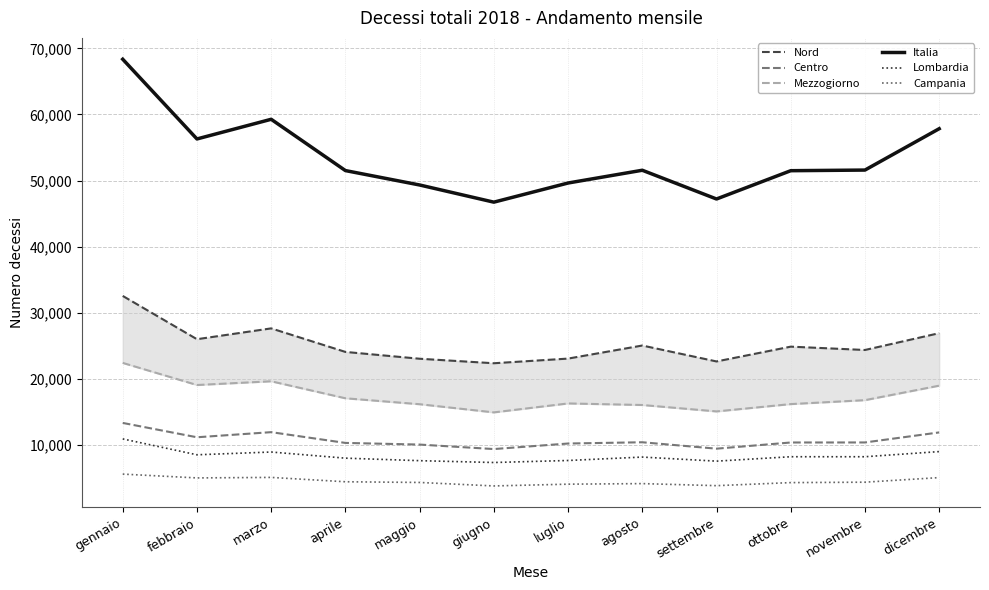

Is it true that Lombardia equals 12451 at maggio?

False